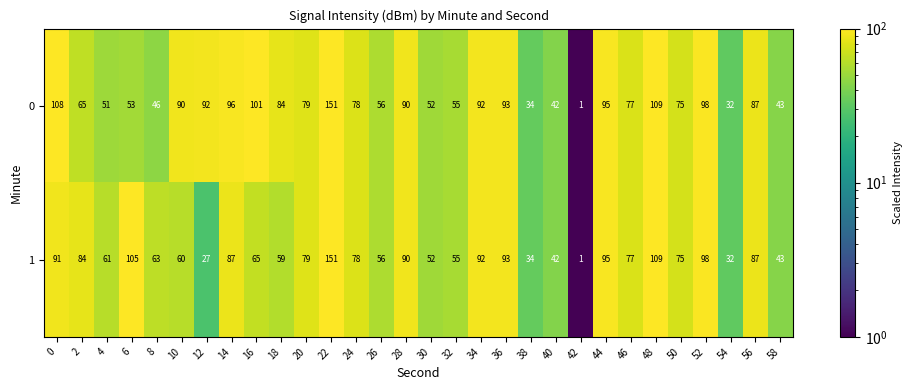

Which category has the lowest value across all series?

42